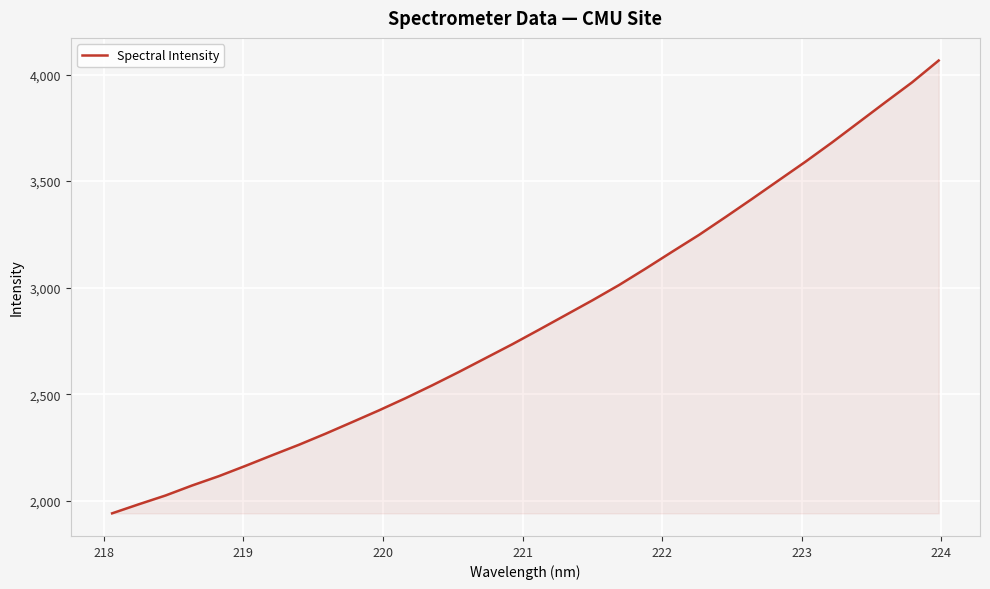

What is the smallest value displayed?

1940.8